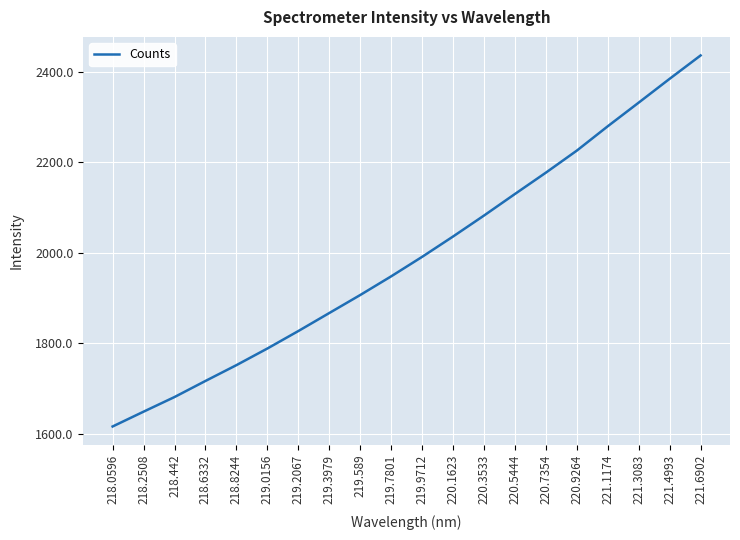

Is it true that the value at 221.1174 is 2279.3?

True